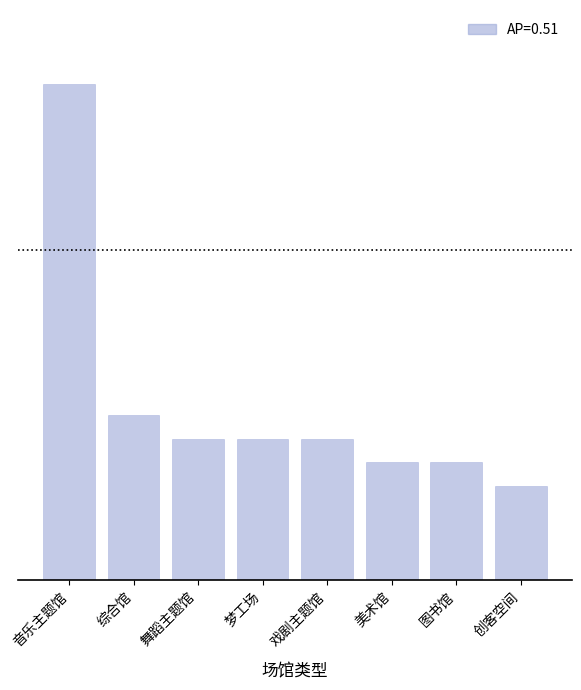

Are the bars horizontal?

No